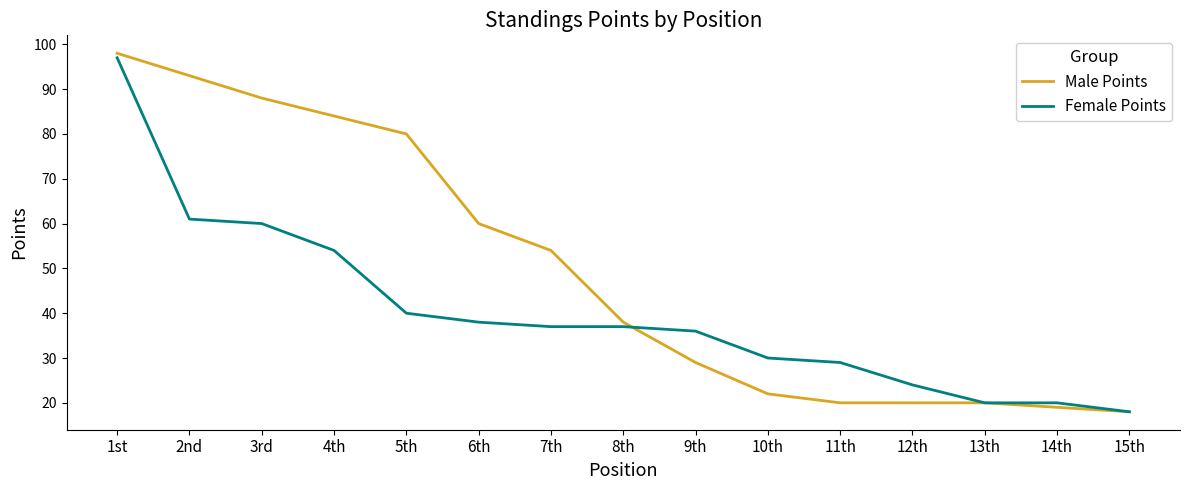

Which series has the widest spread of values?

Male Points